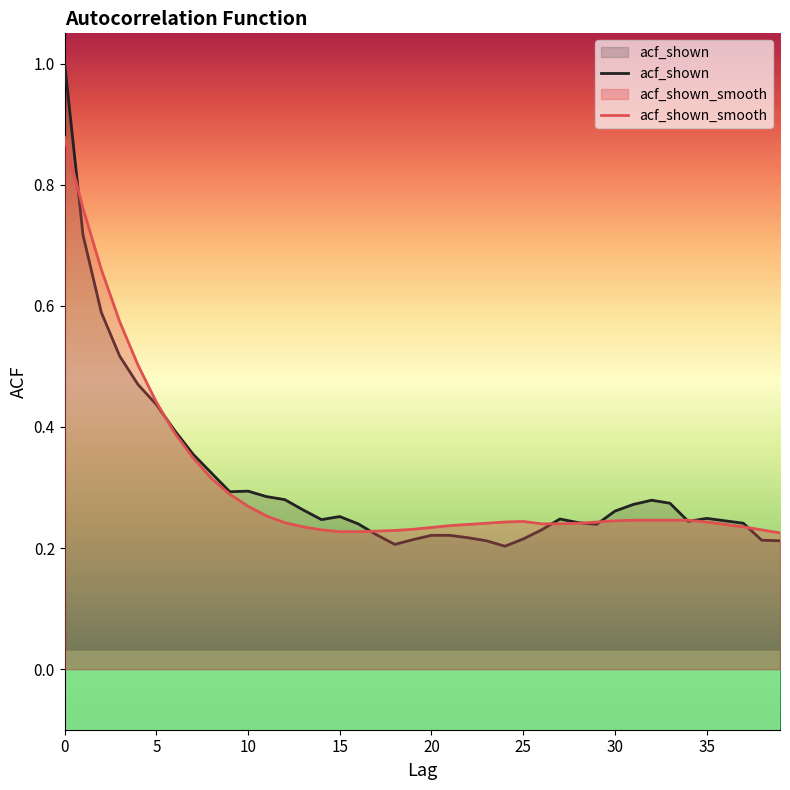

True or false: acf_shown has a value of 0.4 at 32.

False